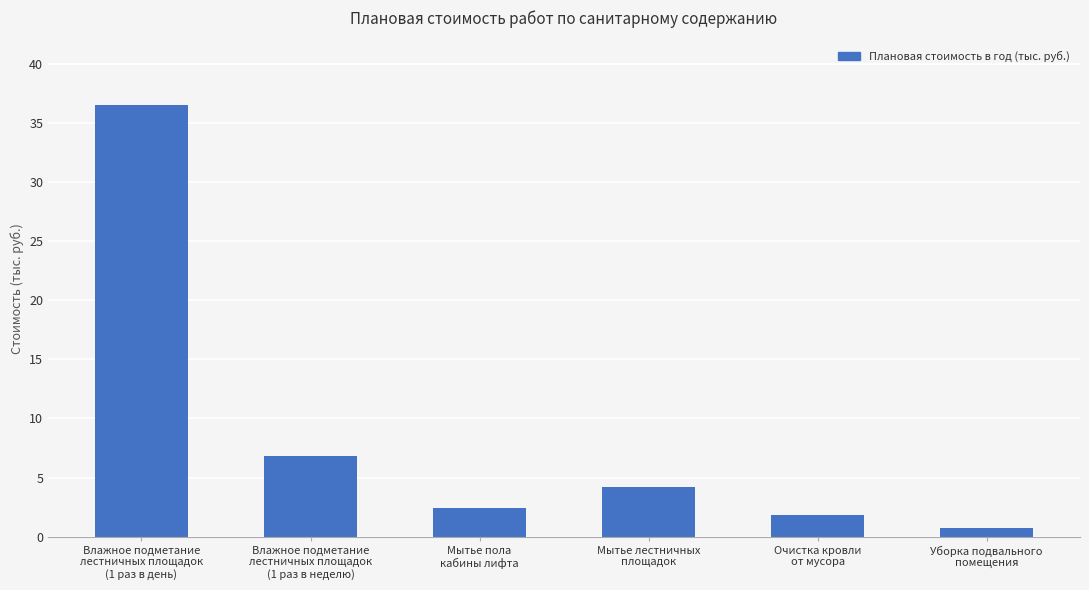

What is the difference between the values at Мытье пола
кабины лифта and Уборка подвального
помещения?

1.7